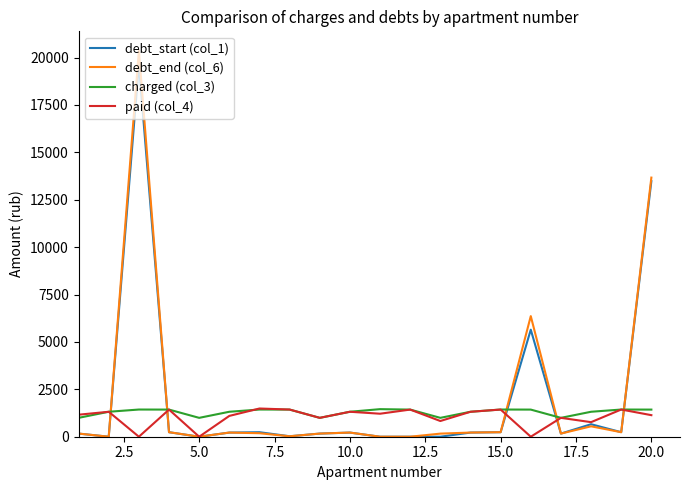

Which series has the widest spread of values?

debt_end (col_6)